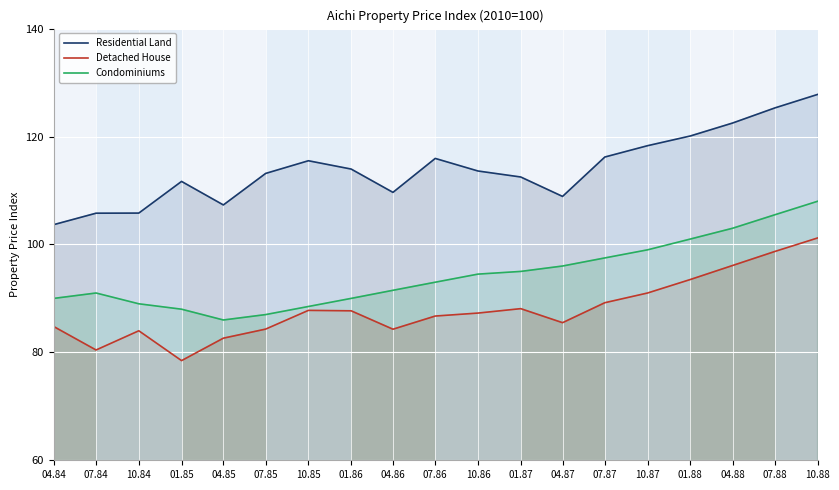

What position from the left is 10.87?

15